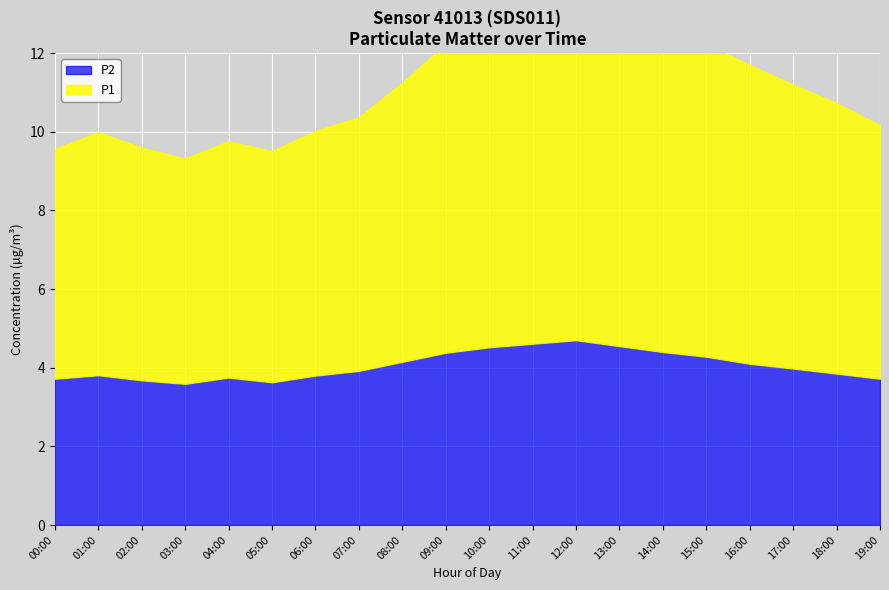

True or false: P2 and P1 cross at least once.

False